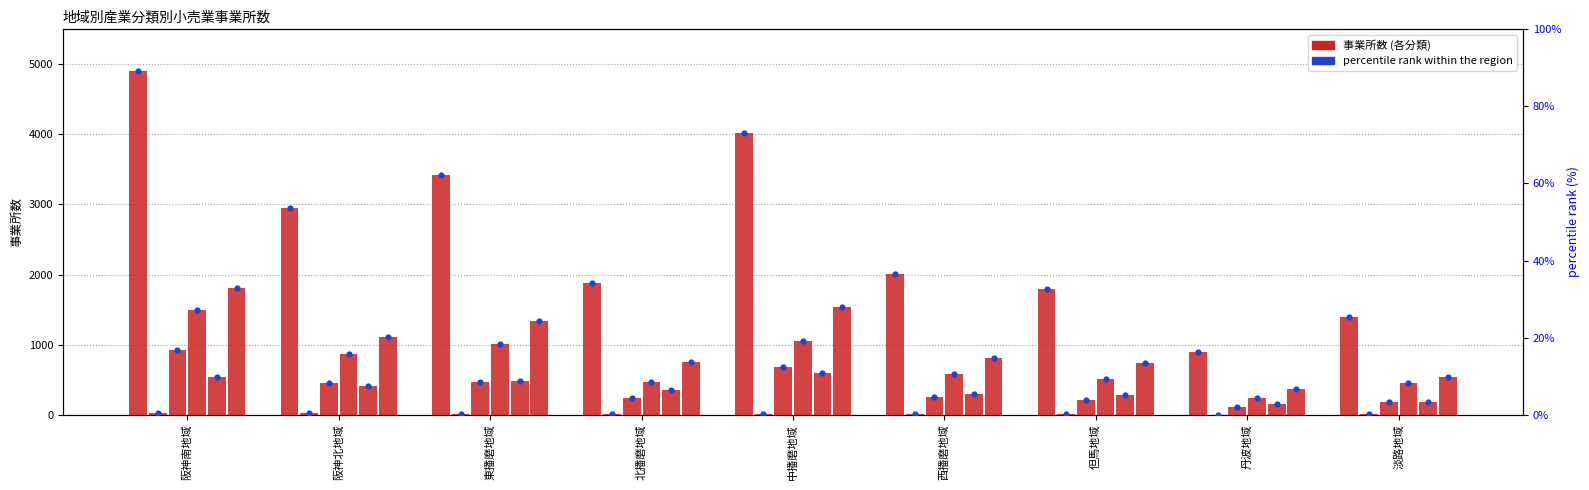

Is the value of 機械器具_事業所数 at 東播磨地域 greater than the value of 小売業計_事業所数 at 中播磨地域?

Yes